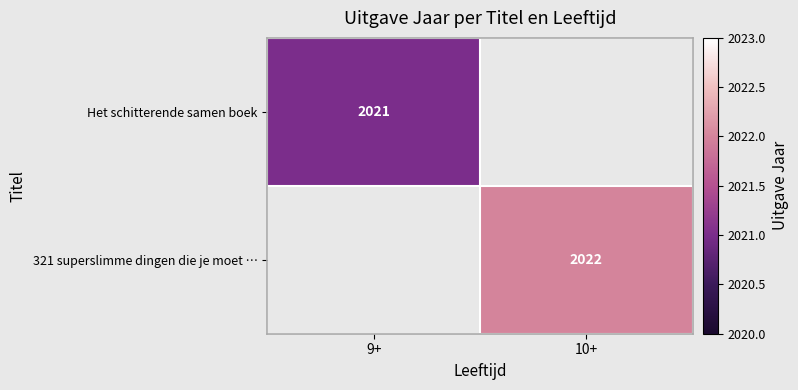

Is it true that Het schitterende samen boek equals 2021 at 9+?

True